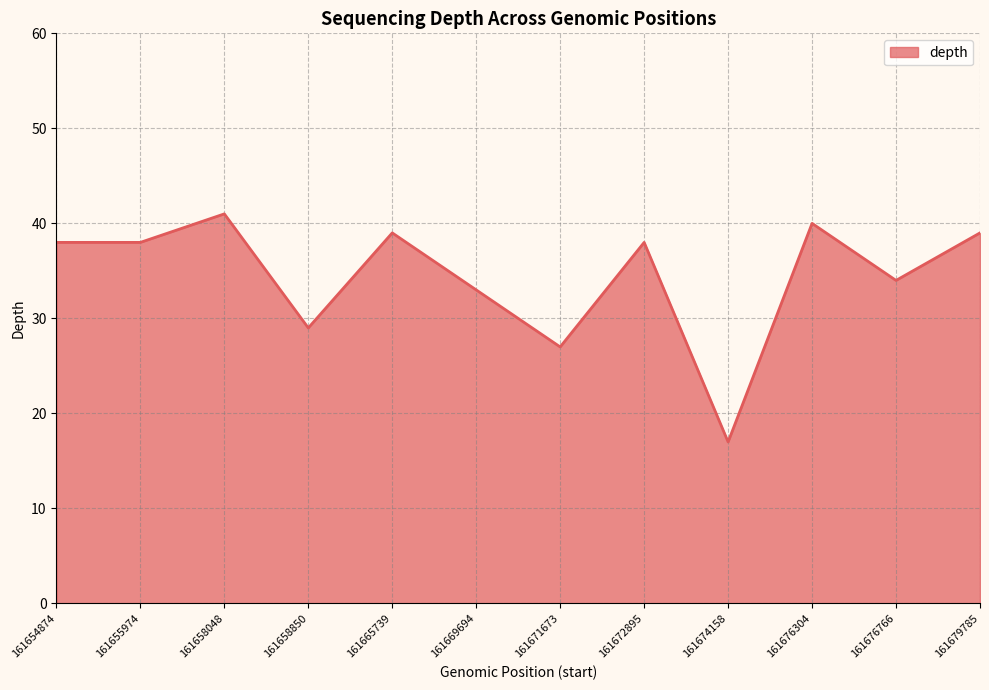

What is the difference between the maximum and minimum values?

24